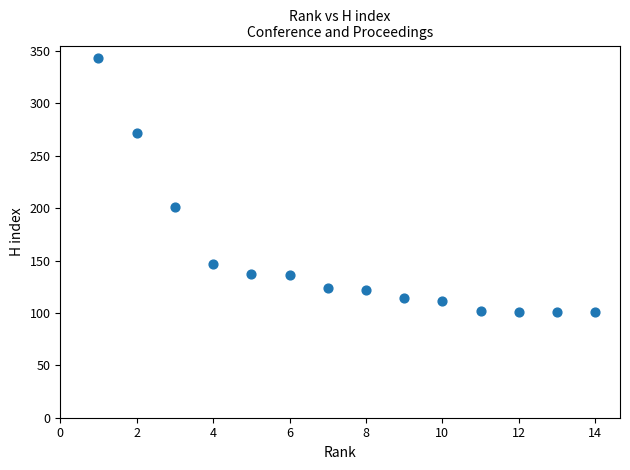

What is the range of Y values (max minus min)?

242